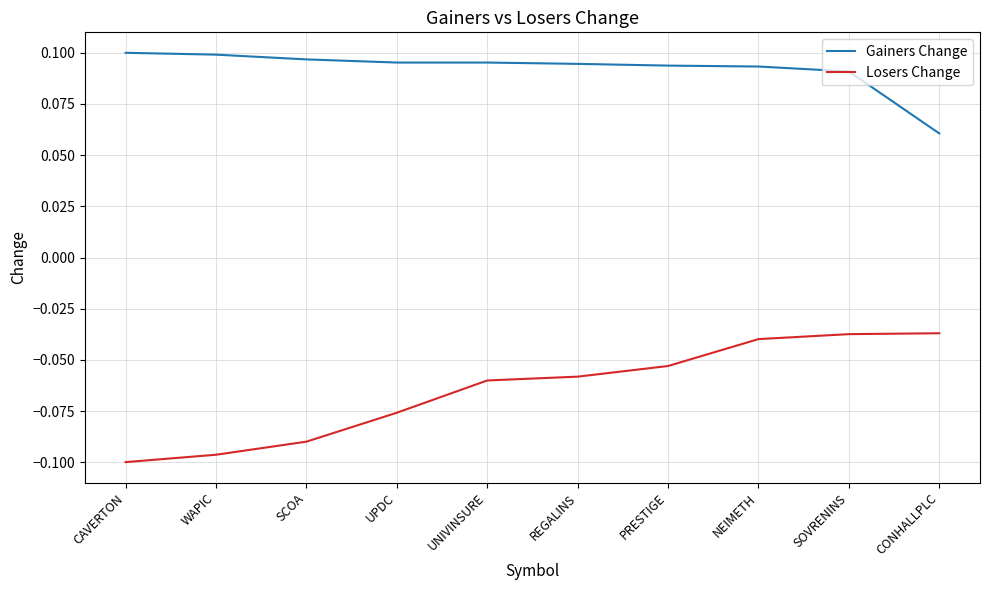

At UNIVINSURE, list the series in order from largest to smallest.

Gainers Change, Losers Change